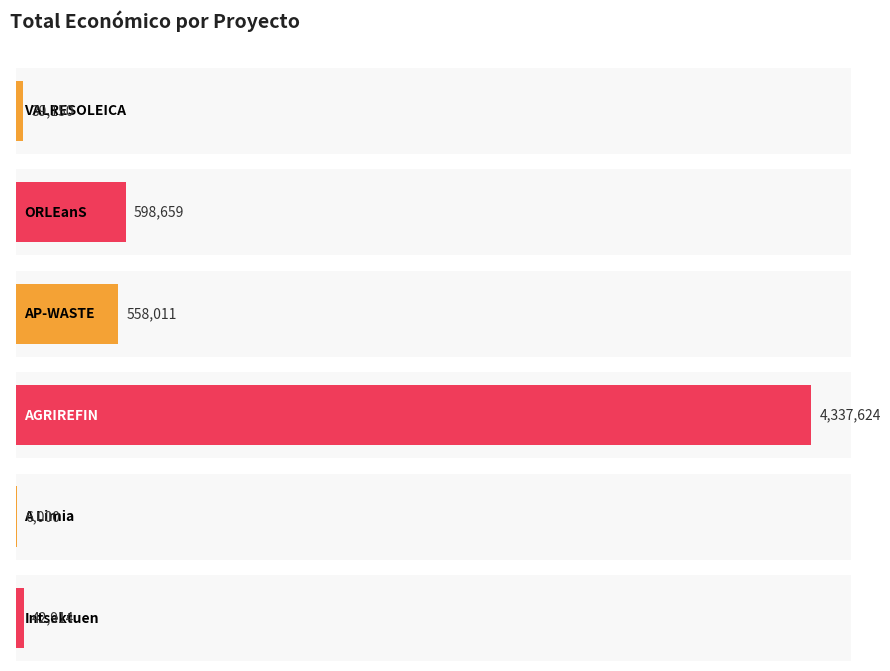

What is the maximum value shown in the chart?

4337624